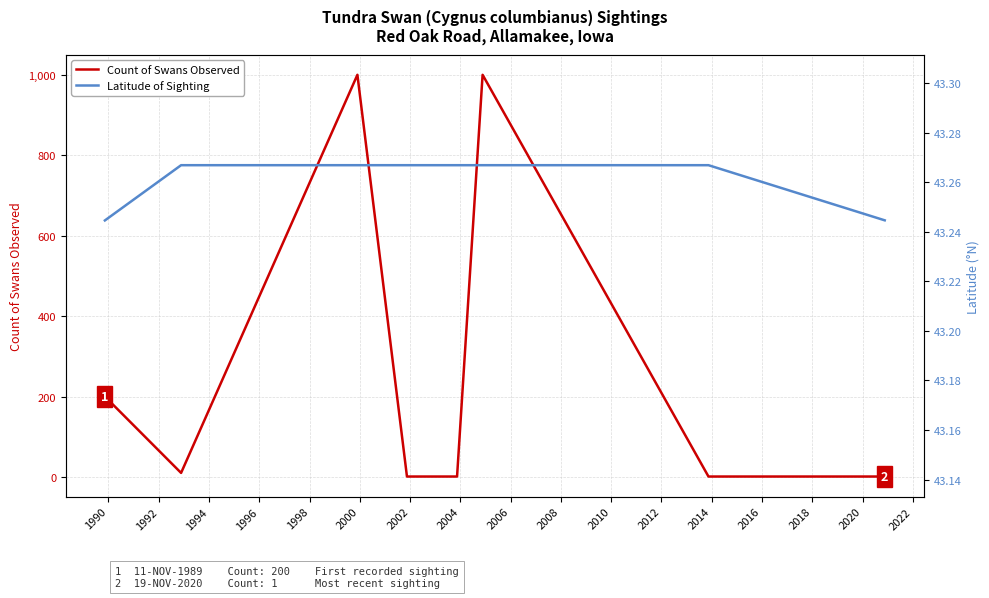

The Latitude of Sighting series shows 64.5 at 1996. True or false?

False